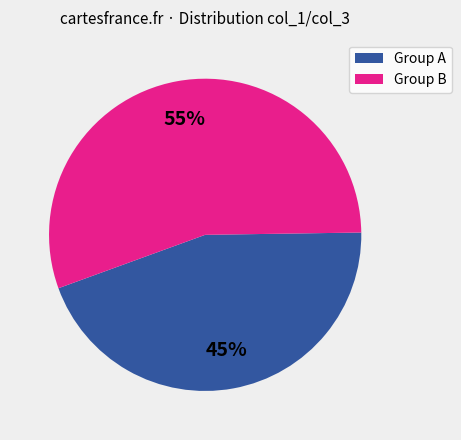

Between Group A and Group B, which is larger?

Group B